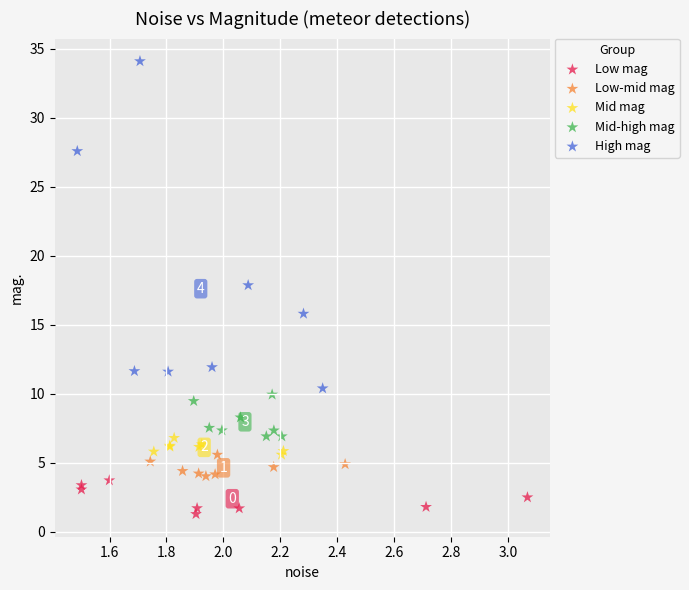

Which series reaches the maximum Y coordinate?

High mag